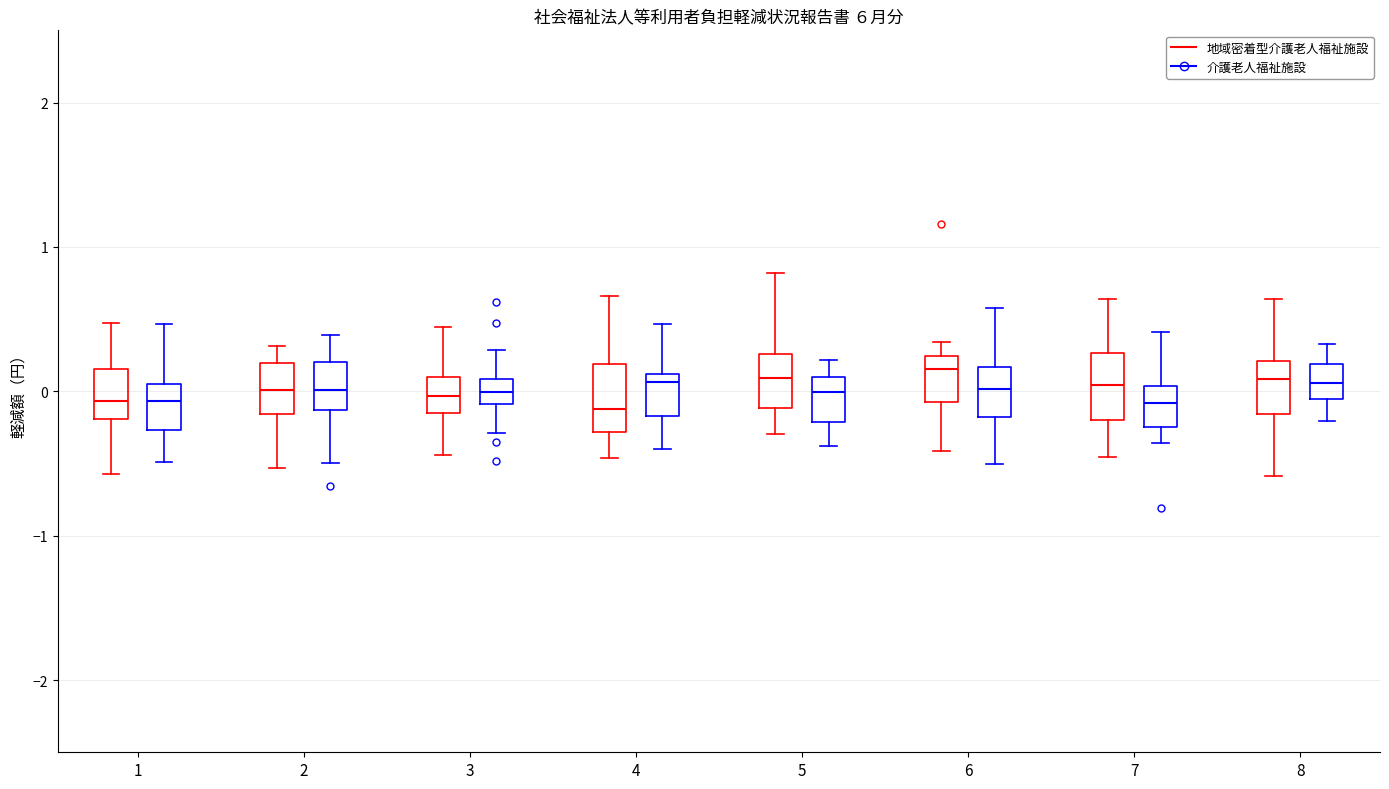

Reading left to right, read every box against the y-axis: the position of its median line, the range the box covers, and the ends of its whiskers. The values are not printed on the chart, so give them approximately, as read against the axis.

1 (地域密着型介護老人福祉施設): median -0.1, box -0.2 to 0.2, whiskers -0.6 to 0.5
1 (介護老人福祉施設): median -0.1, box -0.3 to 0.0, whiskers -0.5 to 0.5
2 (地域密着型介護老人福祉施設): median 0.0, box -0.2 to 0.2, whiskers -0.5 to 0.3
2 (介護老人福祉施設): median 0.0, box -0.1 to 0.2, whiskers -0.5 to 0.4
3 (地域密着型介護老人福祉施設): median 0.0, box -0.2 to 0.1, whiskers -0.4 to 0.4
3 (介護老人福祉施設): median 0.0, box -0.1 to 0.1, whiskers -0.3 to 0.3
4 (地域密着型介護老人福祉施設): median -0.1, box -0.3 to 0.2, whiskers -0.5 to 0.7
4 (介護老人福祉施設): median 0.1 (just below the box's upper edge), box -0.2 to 0.1, whiskers -0.4 to 0.5
5 (地域密着型介護老人福祉施設): median 0.1, box -0.1 to 0.3, whiskers -0.3 to 0.8
5 (介護老人福祉施設): median 0.0, box -0.2 to 0.1, whiskers -0.4 to 0.2
6 (地域密着型介護老人福祉施設): median 0.2 (just below the box's upper edge), box -0.1 to 0.2, whiskers -0.4 to 0.3
6 (介護老人福祉施設): median 0.0, box -0.2 to 0.2, whiskers -0.5 to 0.6
7 (地域密着型介護老人福祉施設): median 0.0, box -0.2 to 0.3, whiskers -0.5 to 0.6
7 (介護老人福祉施設): median -0.1, box -0.2 to 0.0, whiskers -0.4 to 0.4
8 (地域密着型介護老人福祉施設): median 0.1, box -0.2 to 0.2, whiskers -0.6 to 0.6
8 (介護老人福祉施設): median 0.1, box -0.1 to 0.2, whiskers -0.2 to 0.3